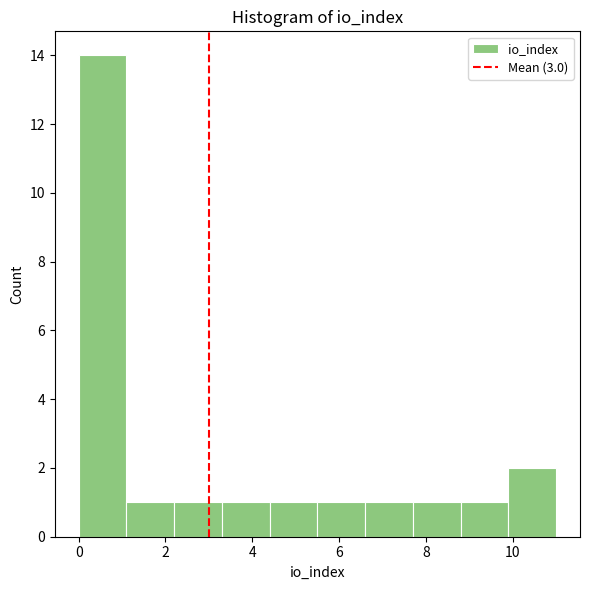

Reading left to right, transcribe this chart: for each bar, give the range it covers on the x-axis and its height. Neither the bar edges nor the heights are printed on the chart, so give them approximately, as read against the axes.

0.0 to 1.1: 14
1.1 to 2.2: 1
2.2 to 3.3: 1
3.3 to 4.4: 1
4.4 to 5.5: 1
5.5 to 6.6: 1
6.6 to 7.7: 1
7.7 to 8.8: 1
8.8 to 9.9: 1
9.9 to 11.0: 2